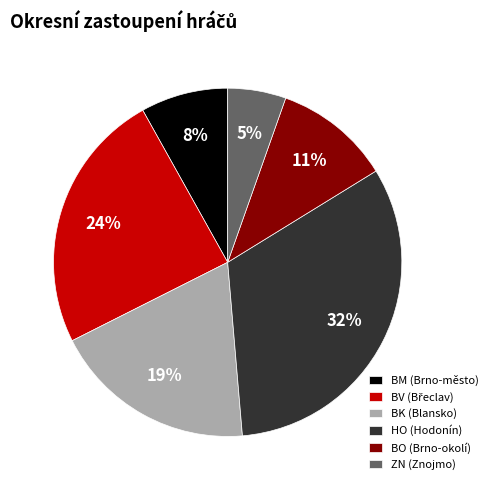

What percentage is the BM slice, to the nearest percent?

8%